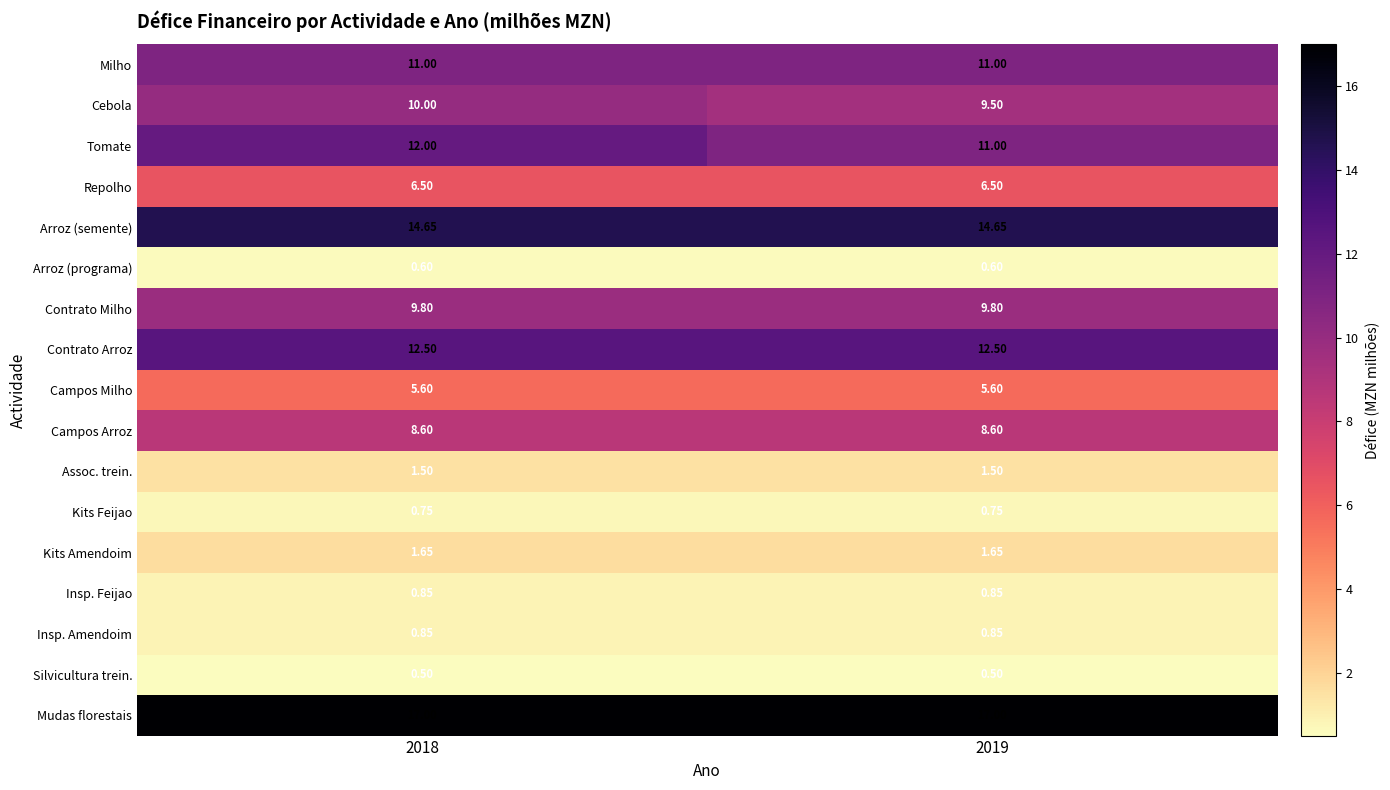

Which series has the largest total across all categories?

Mudas florestais